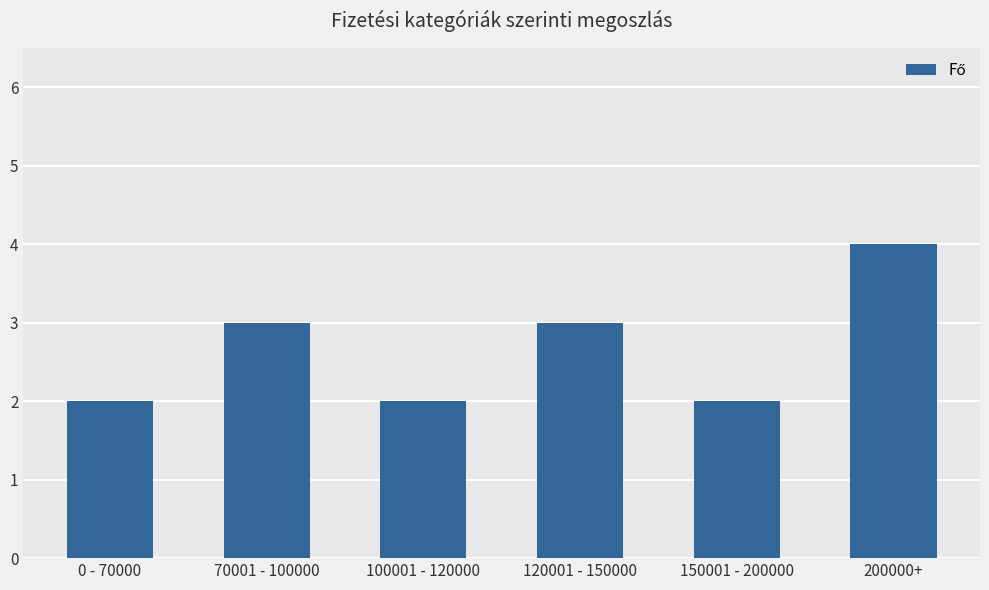

True or false: the data shows 3 at 70001 - 100000.

True